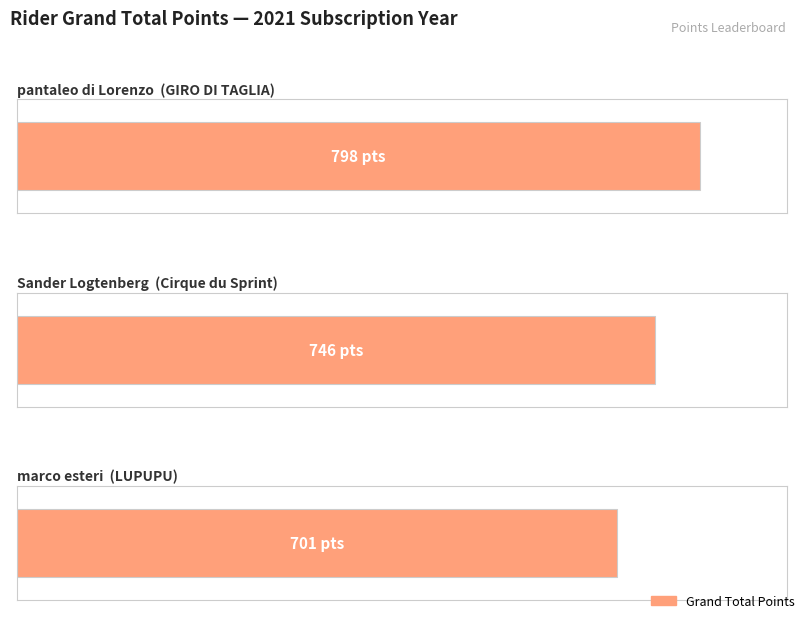

What is the average value?

748